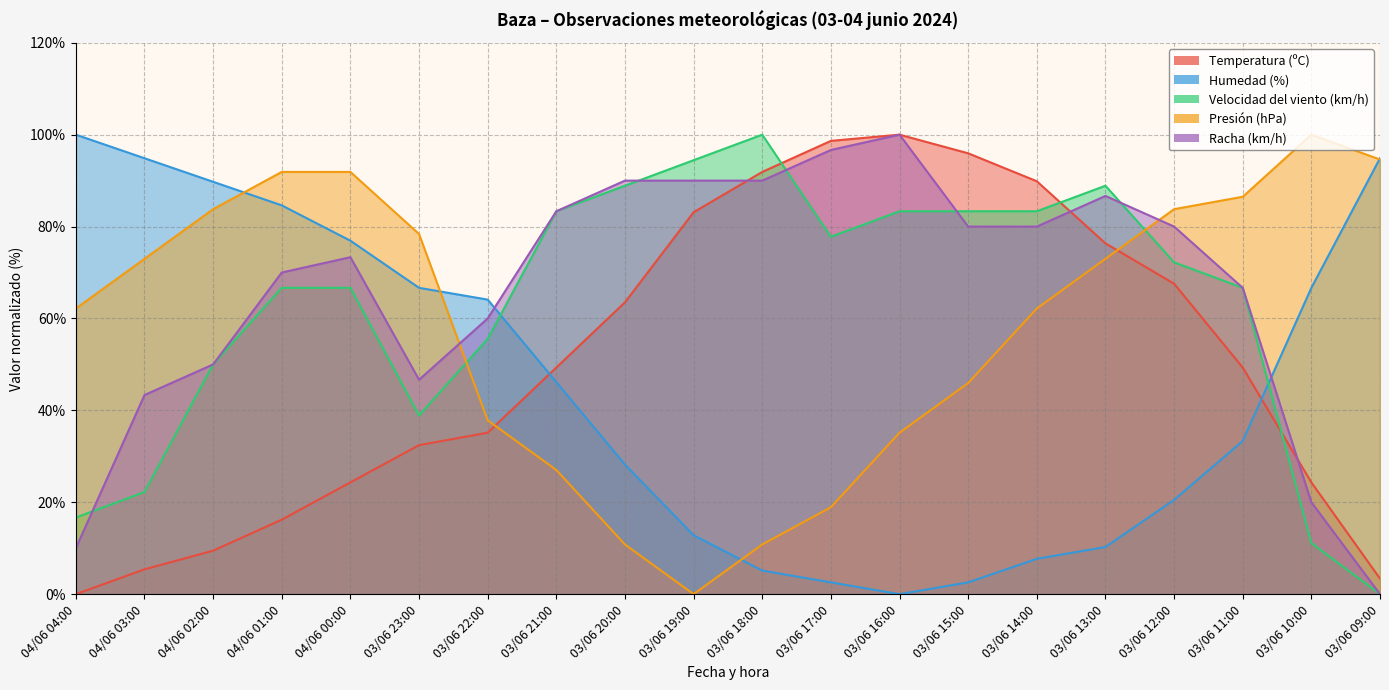

How many times do Racha (km/h) and Velocidad del viento (km/h) cross each other?

5